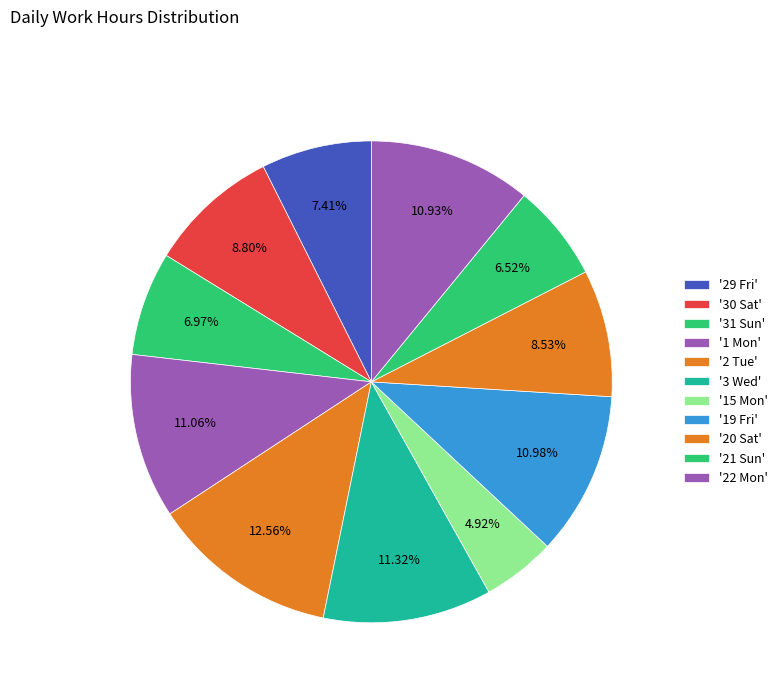

How many slices are in this pie chart?

11